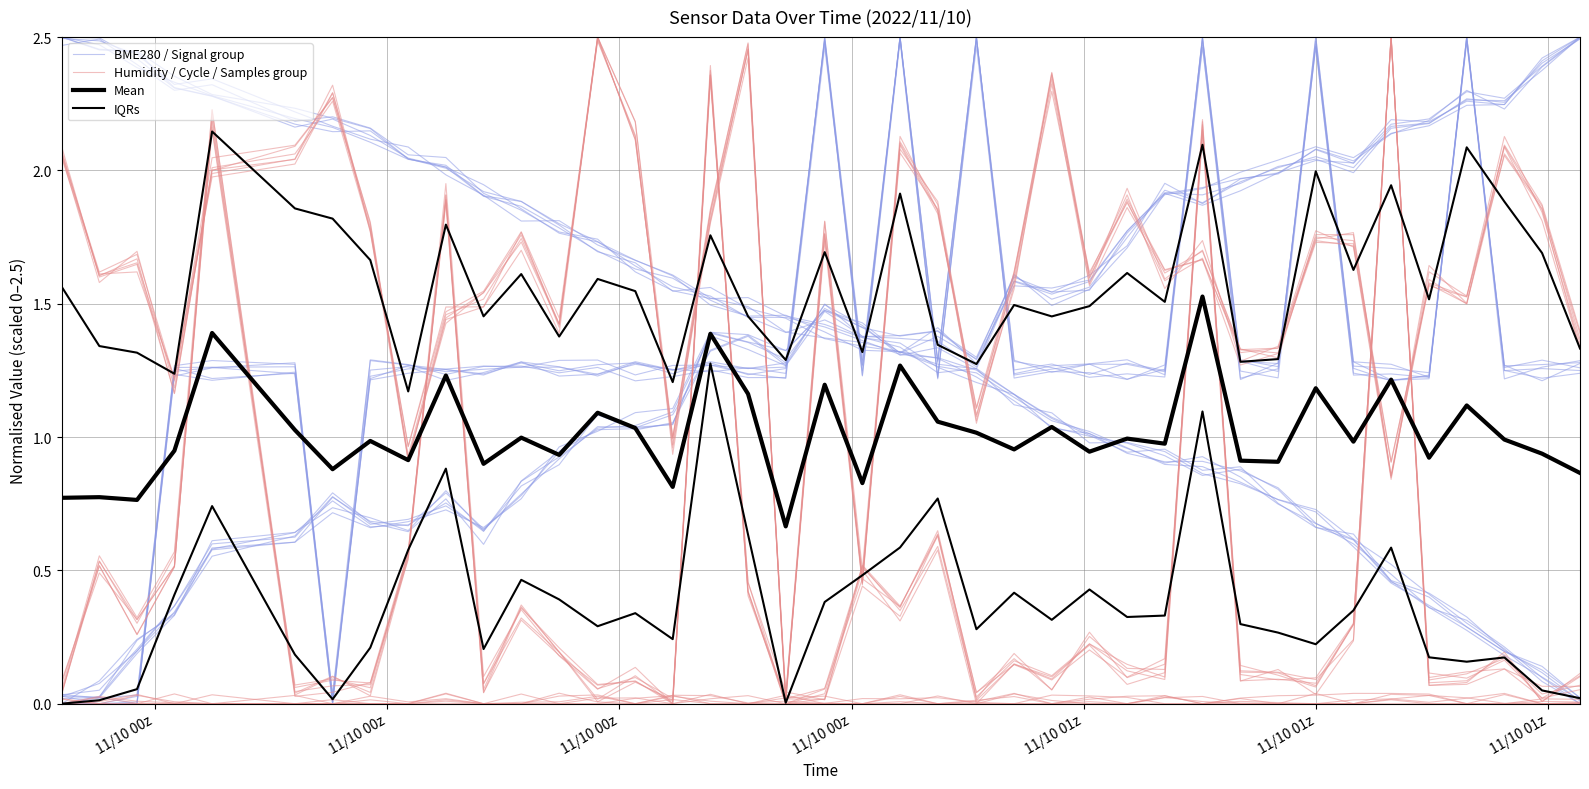

How many values in the BME280 / Signal group series are below 1?

13